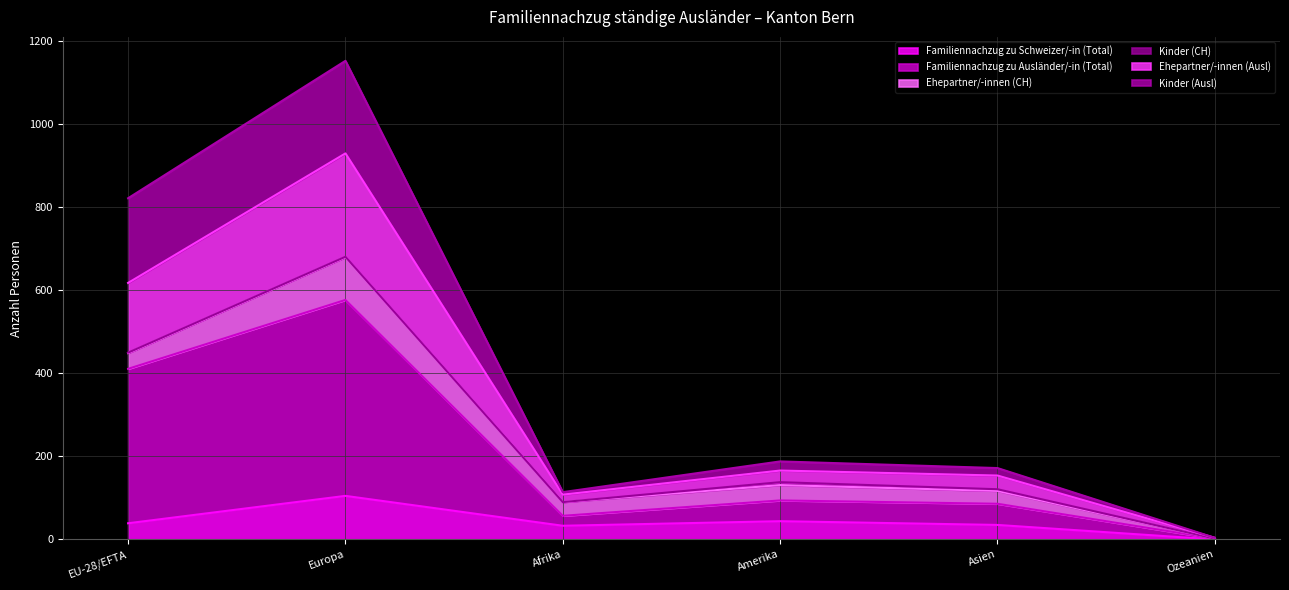

Does the chart display data point markers on the line(s)?

No